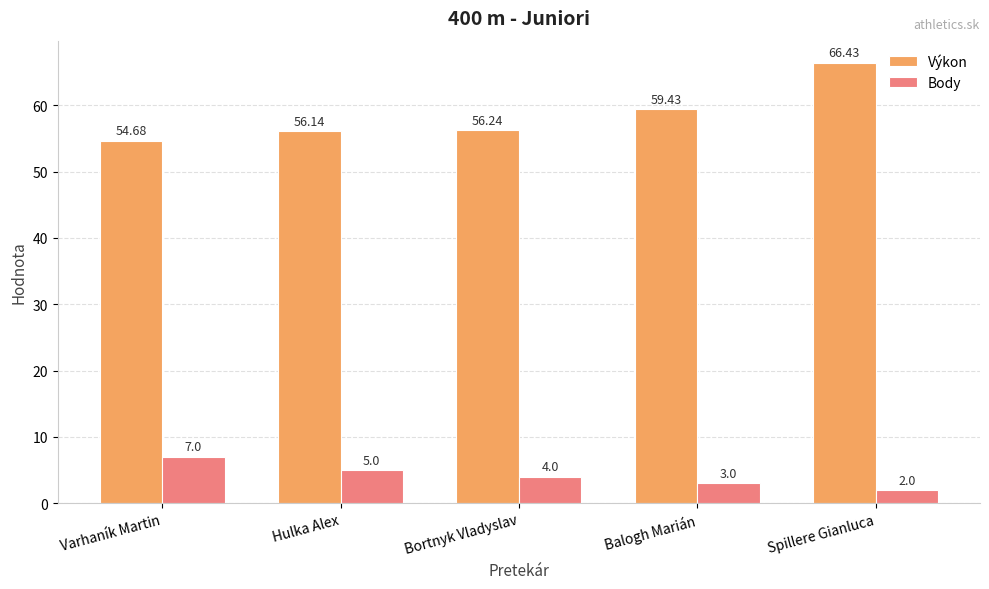

What is the label of the 2nd bar from the right?

Balogh Marián